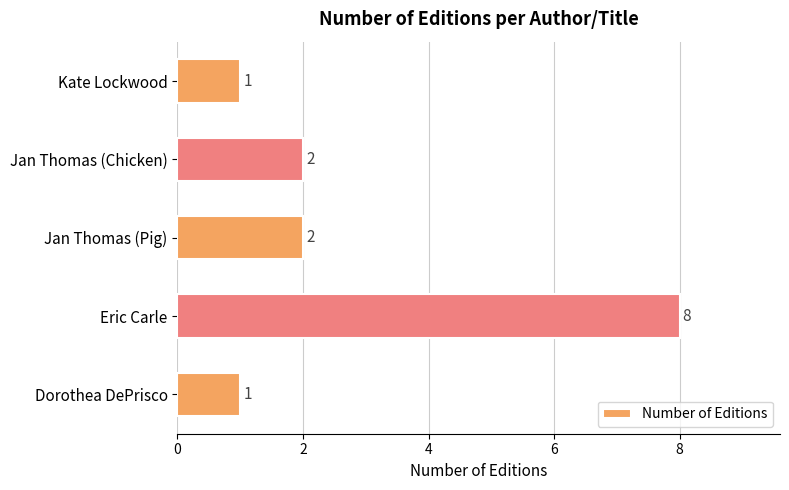

True or false: the data shows 2 at Dorothea DePrisco.

False